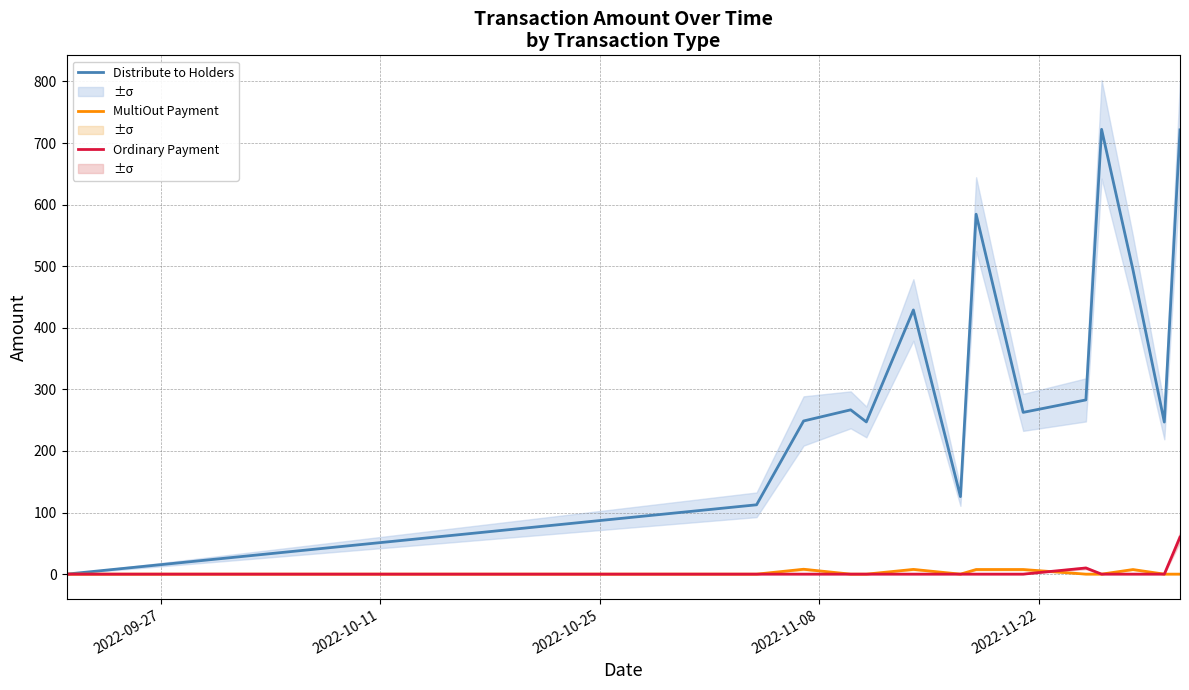

What are all the series names shown in the legend?

Distribute to Holders, MultiOut Payment, Ordinary Payment